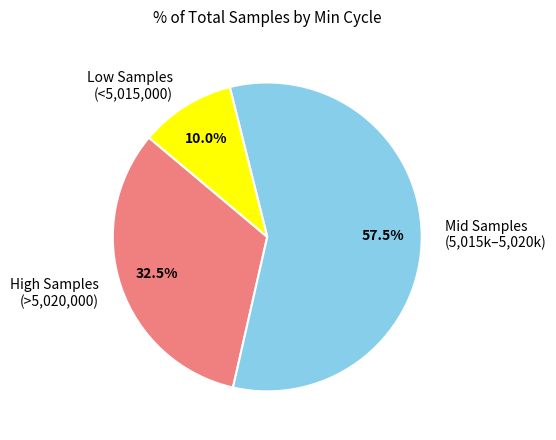

Does High Samples (>5,020,000) account for over 50% of the chart?

No